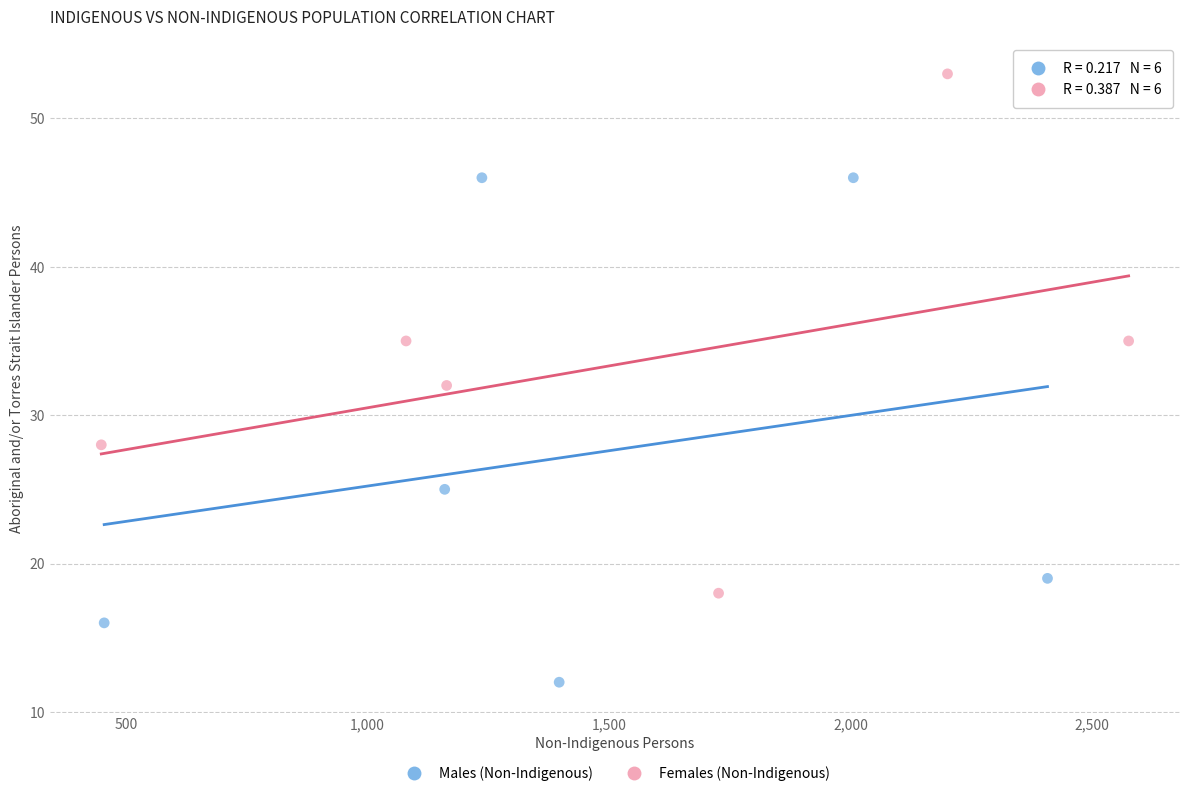

Which series reaches the maximum Y coordinate?

Females (Non-Indigenous)